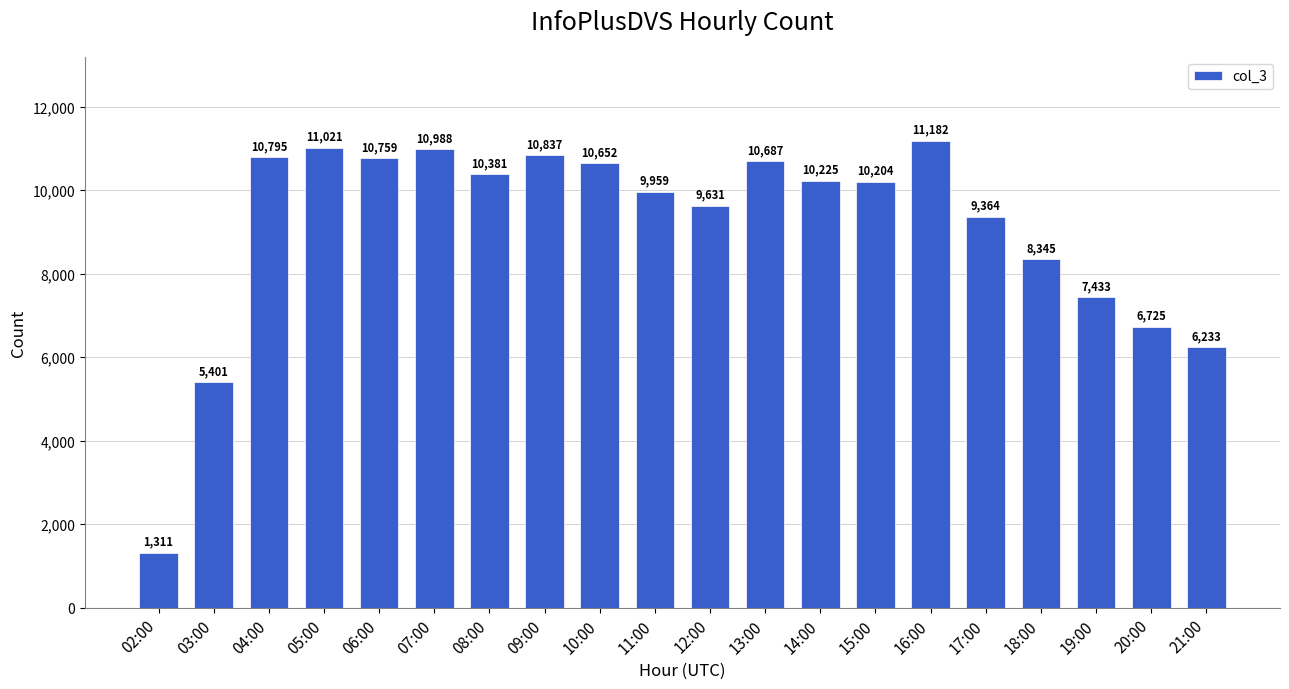

What is the average value?

9107